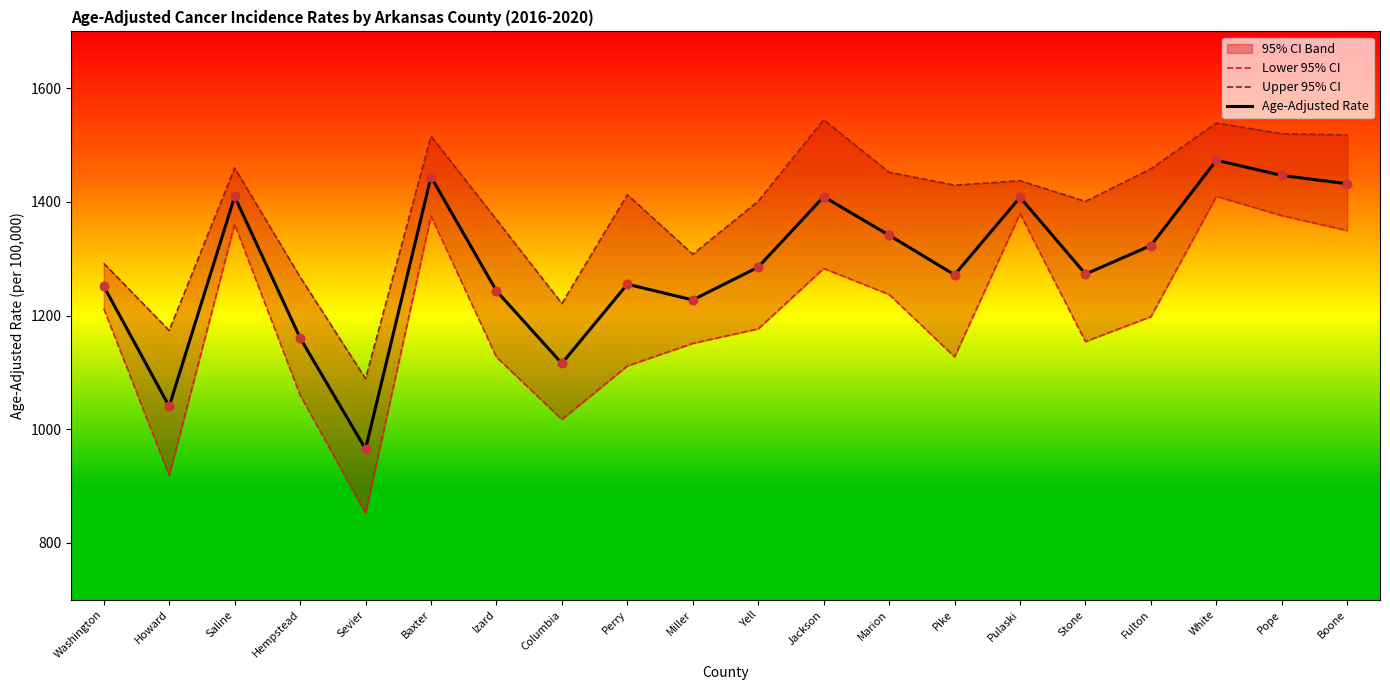

Is the value of Age-Adjusted Rate at Washington greater than the value of Lower 95% CI at Boone?

No